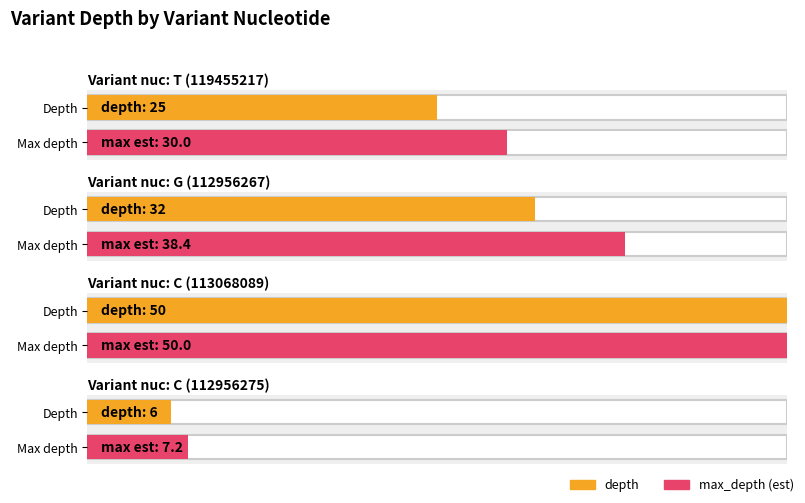

Which category has the lowest value across all series?

C (112956275)